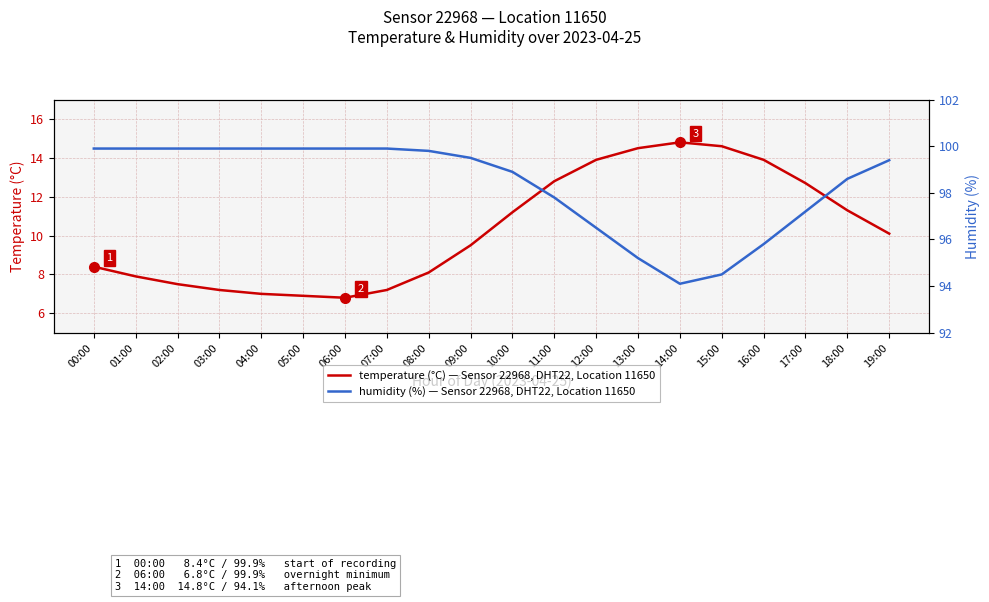

What is the label of the 6th point from the left?

05:00